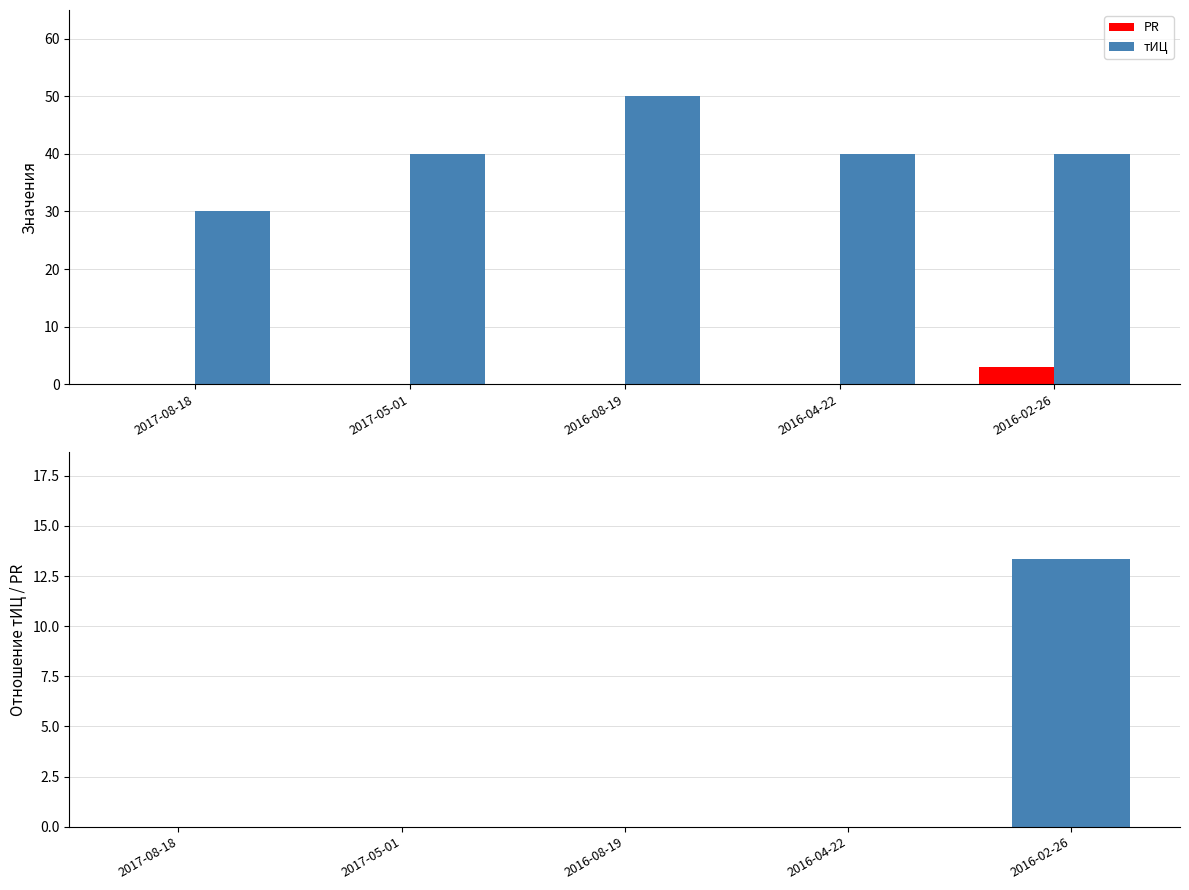

Between 2016-04-22 and 2017-05-01, which is larger?

2016-04-22